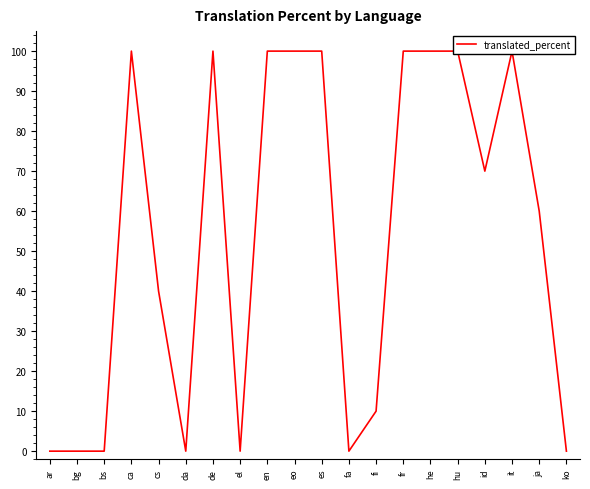

What is the difference between the maximum and minimum values?

100